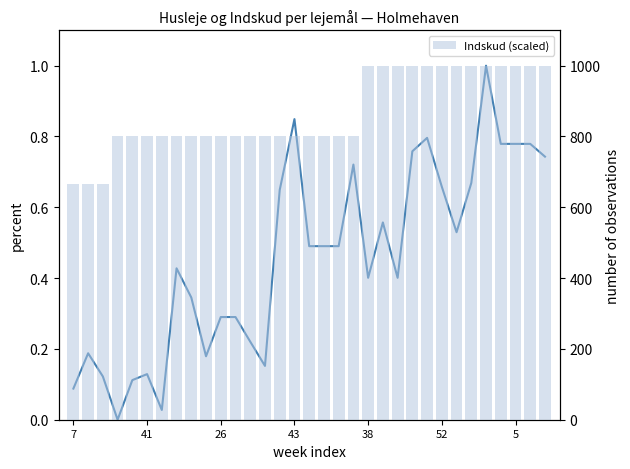

Reading left to right, list all the values displayed in this chart.

Husleje (normalized): 0.1	0.2	0.1	0.0	0.1	0.1	0.0	0.4	0.3	0.2	0.3	0.3	0.2	0.2	0.6	0.8	0.5	0.5	0.5	0.7	0.4	0.6	0.4	0.8	0.8	0.7	0.5	0.7	1.0	0.8	0.8	0.8	0.7
Indskud (scaled): 666.7	666.7	666.7	800.0	800.0	800.0	800.0	800.0	800.0	800.0	800.0	800.0	800.0	800.0	800.0	800.0	800.0	800.0	800.0	800.0	1000.0	1000.0	1000.0	1000.0	1000.0	1000.0	1000.0	1000.0	1000.0	1000.0	1000.0	1000.0	1000.0